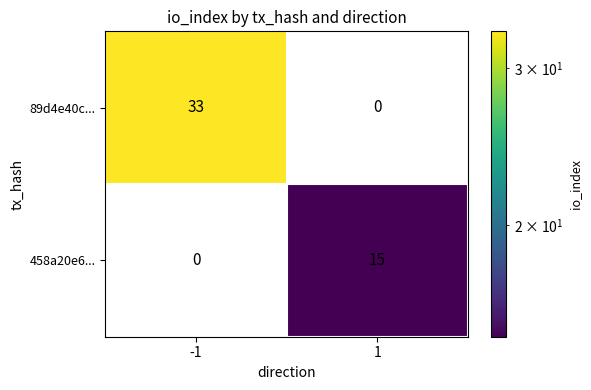

The 458a20e6... series shows 10 at 1. True or false?

False